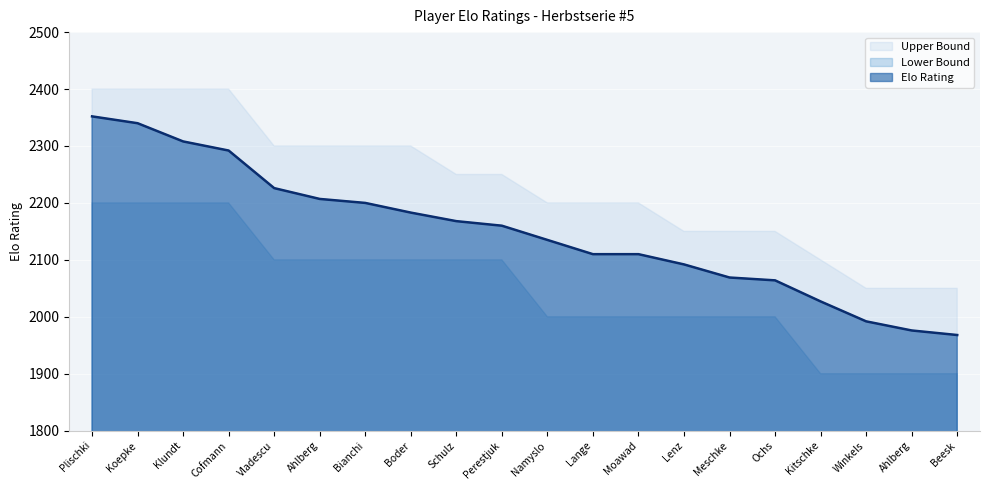

Which series has the largest total across all categories?

Upper Bound